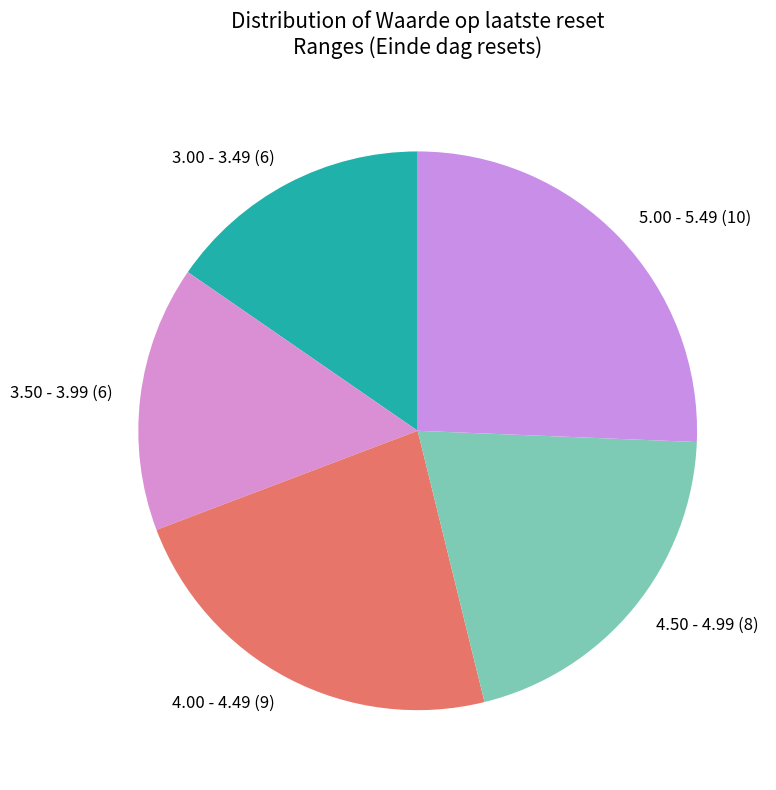

Does any single category account for the majority?

No